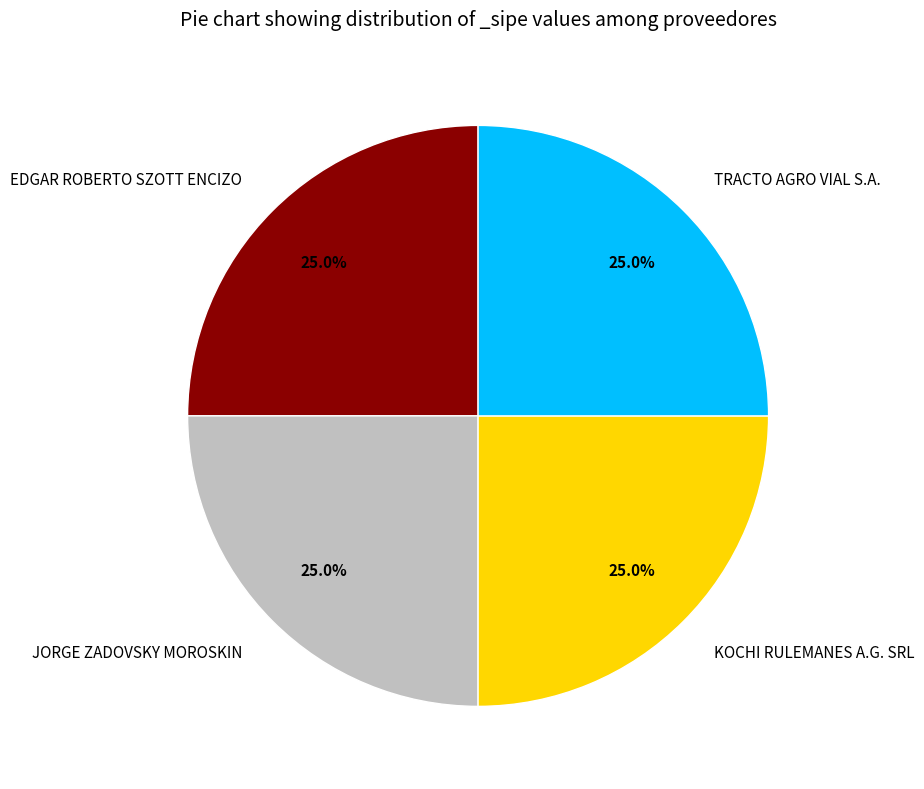

What portion of the pie excludes JORGE ZADOVSKY MOROSKIN?

75.0%